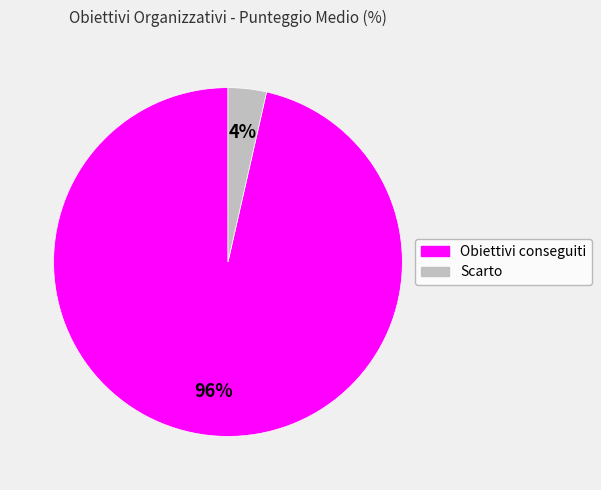

To the nearest percent, what is the combined percentage of Scarto and Obiettivi conseguiti?

100%